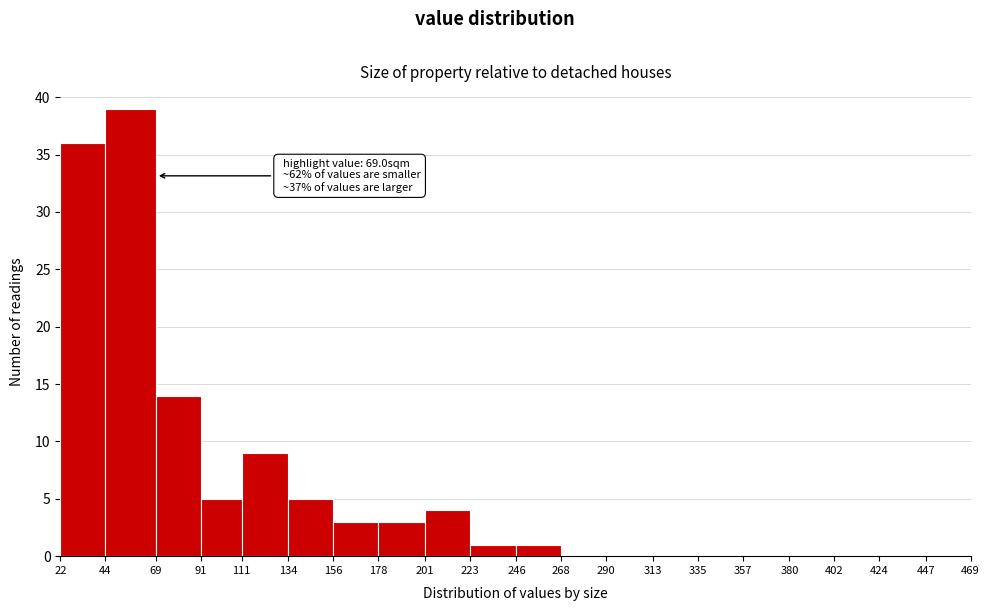

Which range on the x-axis has the tallest bar?

44 to 69